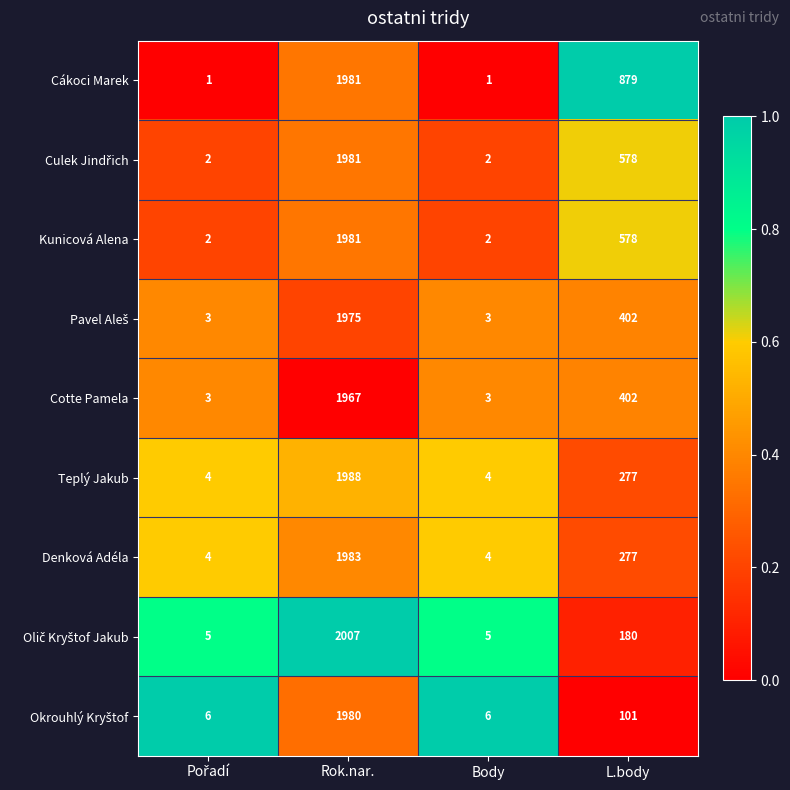

Read the Cákoci Marek value at L.body.

879